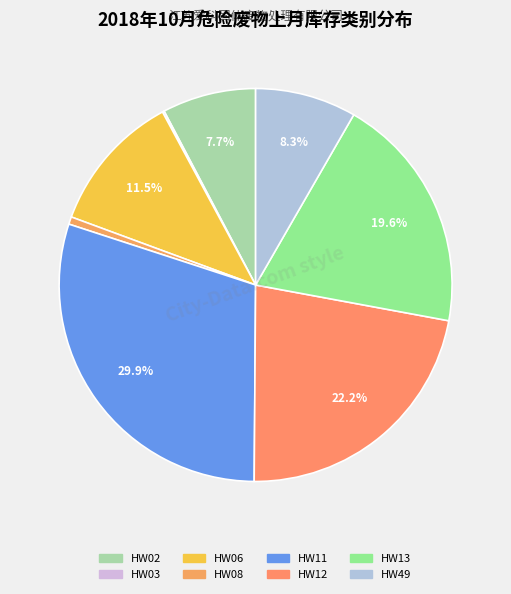

Approximately how many times larger is the value at HW06 compared to HW08?

18.8